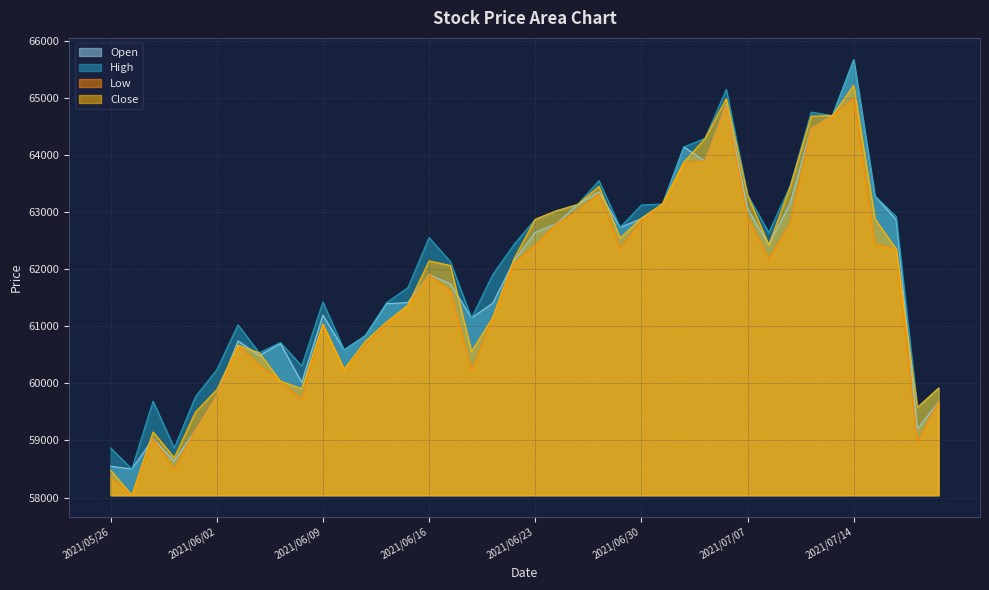

What is the sum of all High values?

2480220